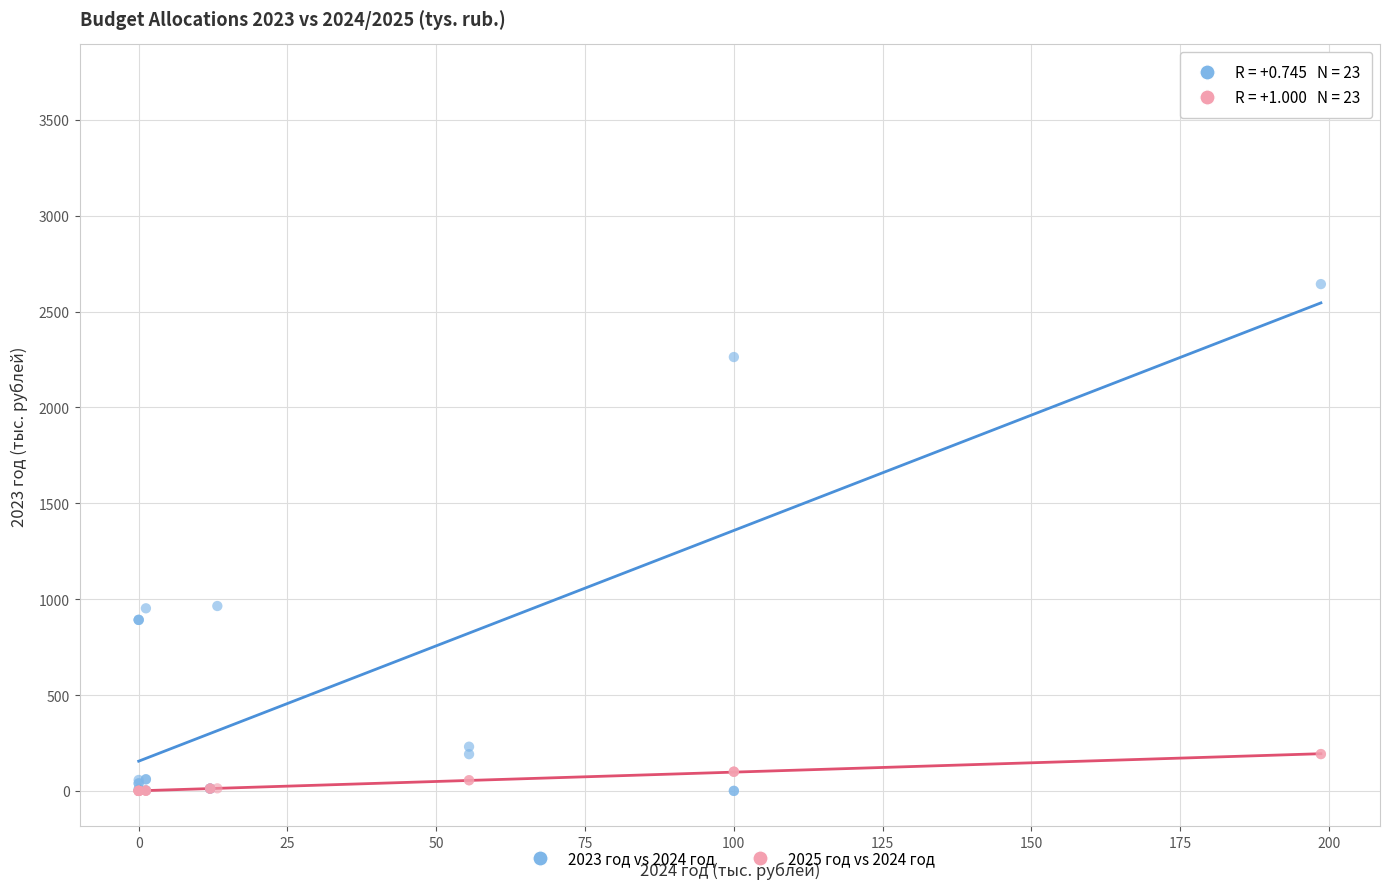

Across all series, what Y value is closest to 1854?

2262.8